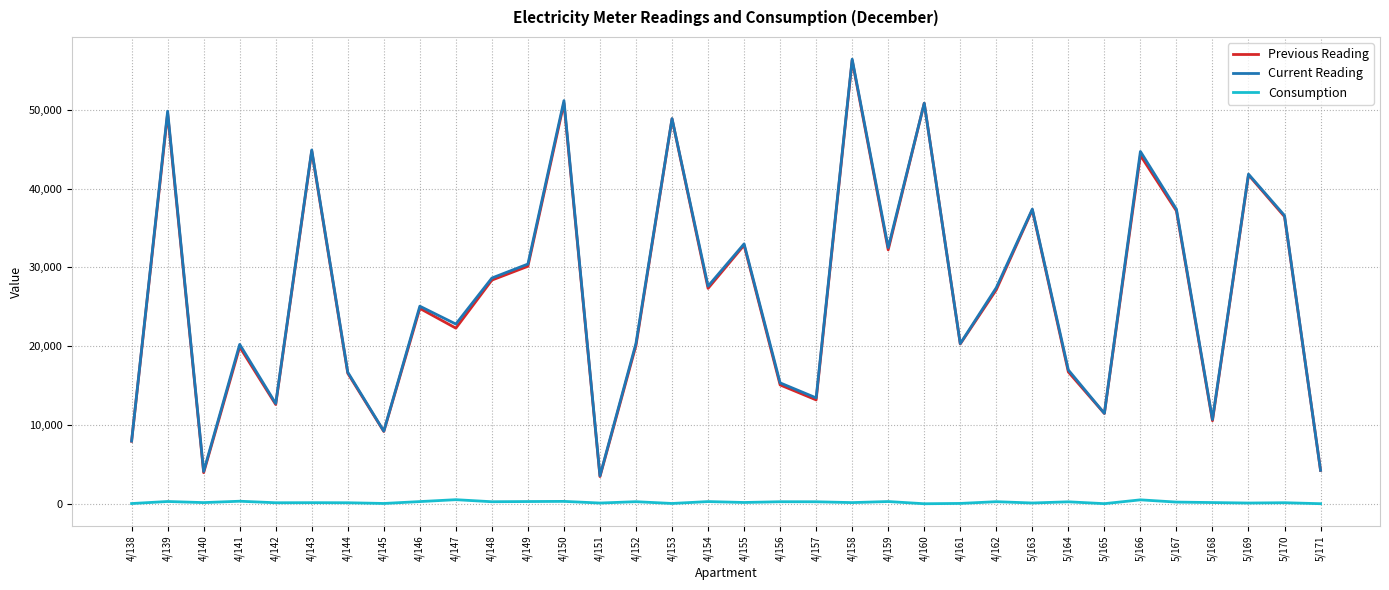

Which series changed the most between 4/152 and 5/166?

Current Reading